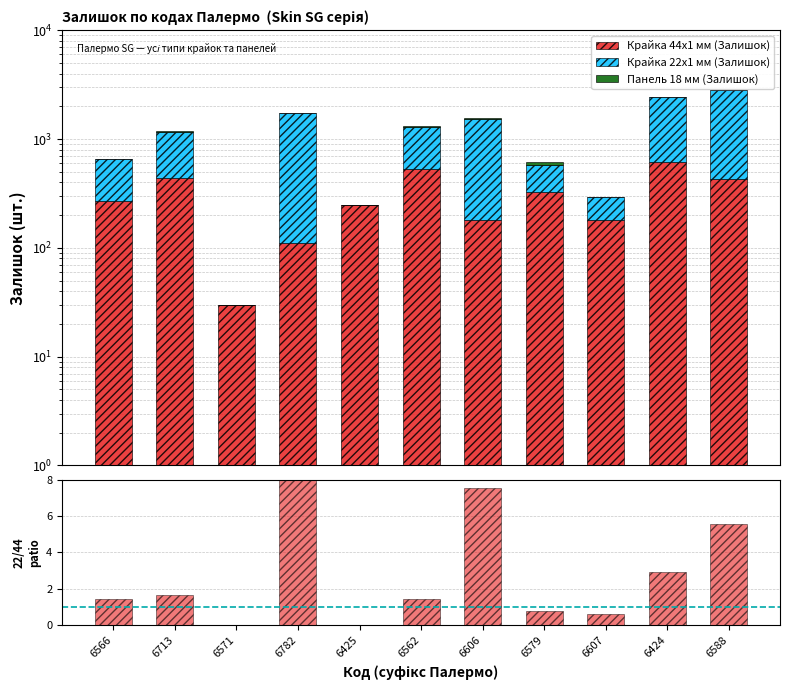

Reading left to right, transcribe all the data shown in this chart.

Крайка 44x1 мм (Залишок): 269.0	440.0	30.0	112.0	246.0	531.0	179.0	327.0	180.0	615.0	427.0
Крайка 22x1 мм (Залишок): 384.0	733.0	0.0	1614.0	0.0	759.0	1350.0	255.0	111.0	1808.0	2387.0
Панель 18 мм (Залишок): 0.0	21.0	0.0	30.0	0.0	32.0	38.0	36.0	0.0	41.0	0.0
22x1 / 44x1: 1.4	1.7	0.0	14.4	0.0	1.4	7.5	0.8	0.6	2.9	5.6